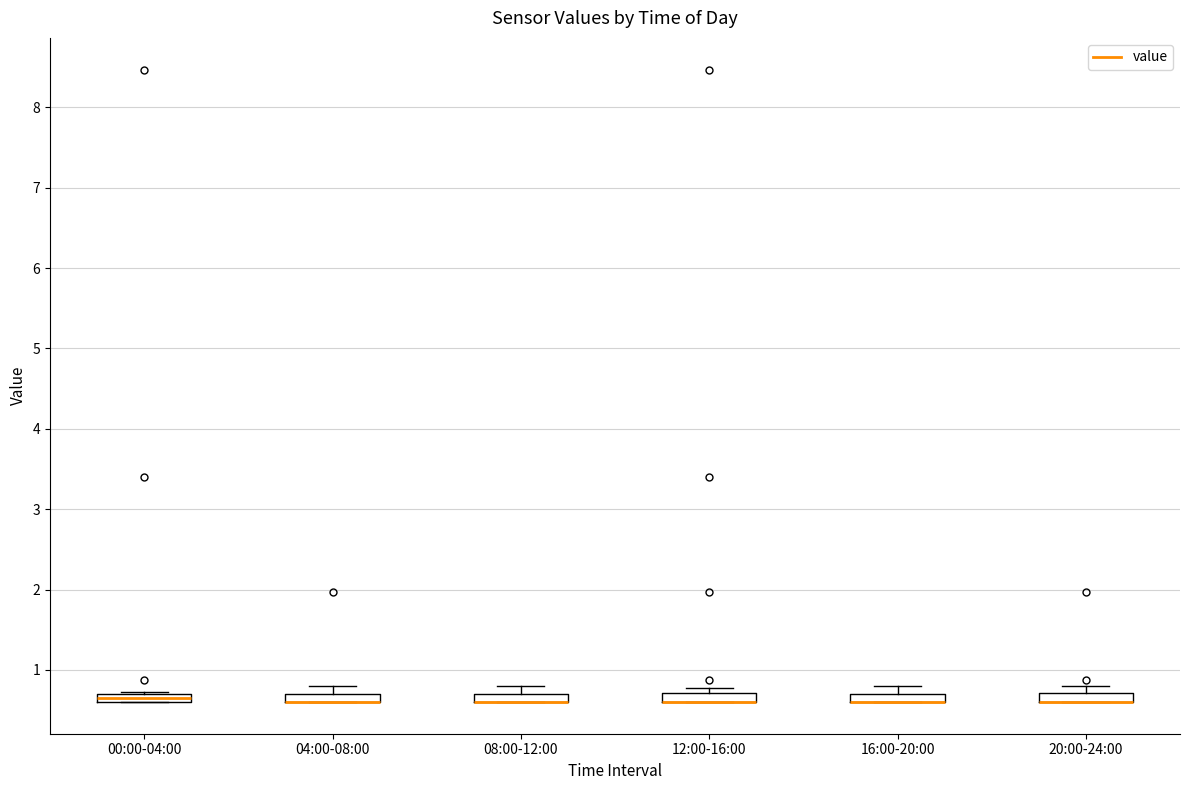

Where is the lower edge of the box for 12:00-16:00 on the y-axis? The values are not printed on the chart, so give them approximately, as read against the axis.

0.6